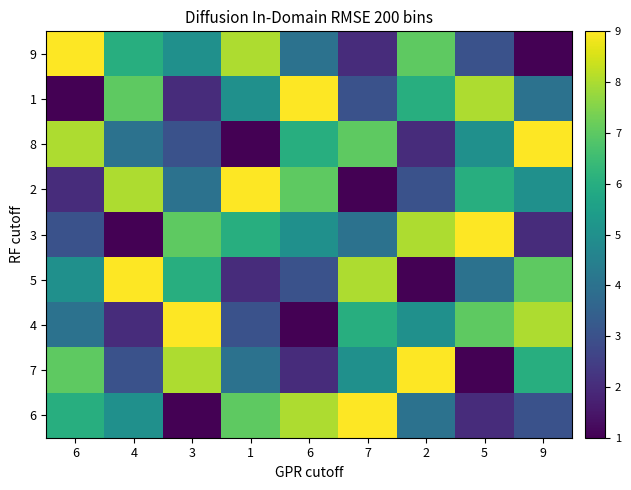

At which category is the sum across all series the highest?

6